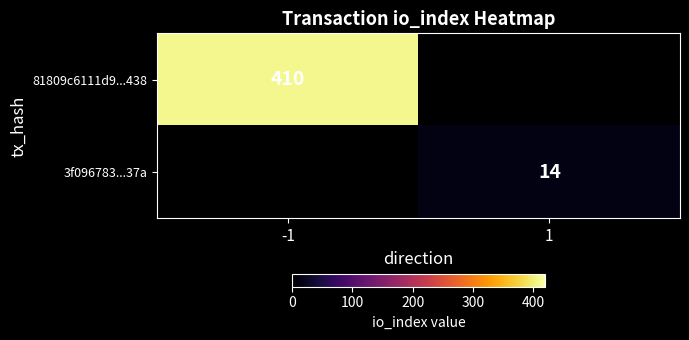

The 81809c6111d9...438 series shows 720 at -1. True or false?

False